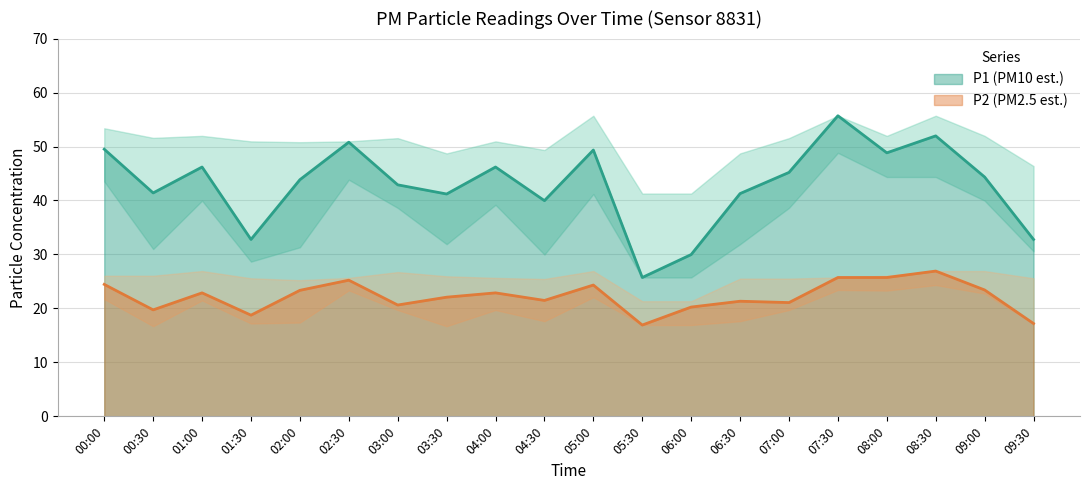

The P1 series shows 40.0 at 04:30. True or false?

True